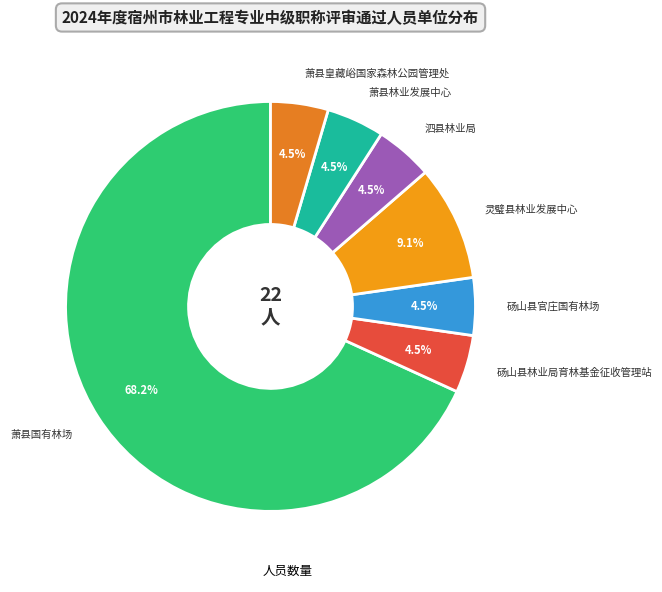

Count the number of slices in the pie.

7